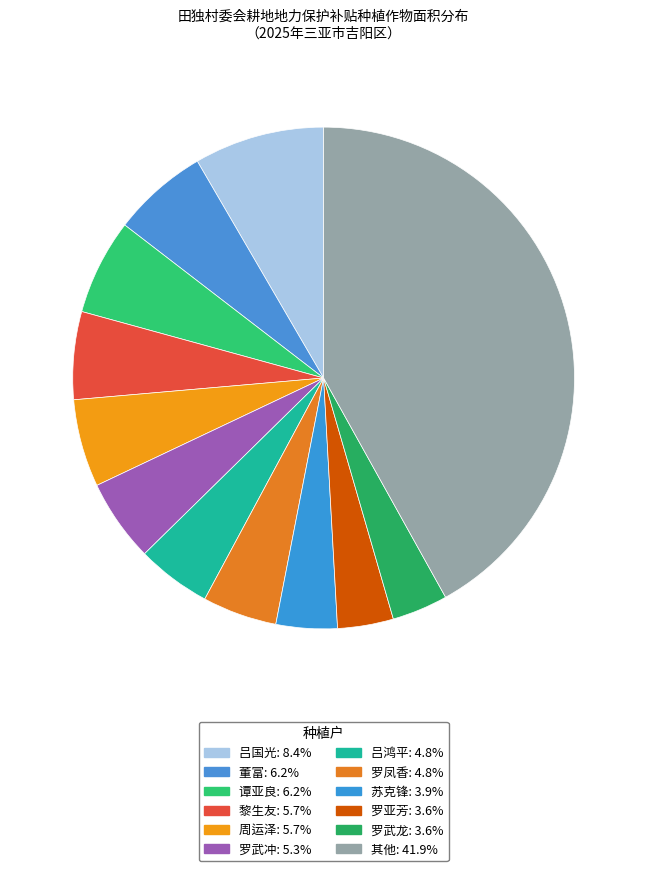

Is there a majority slice in this chart?

No